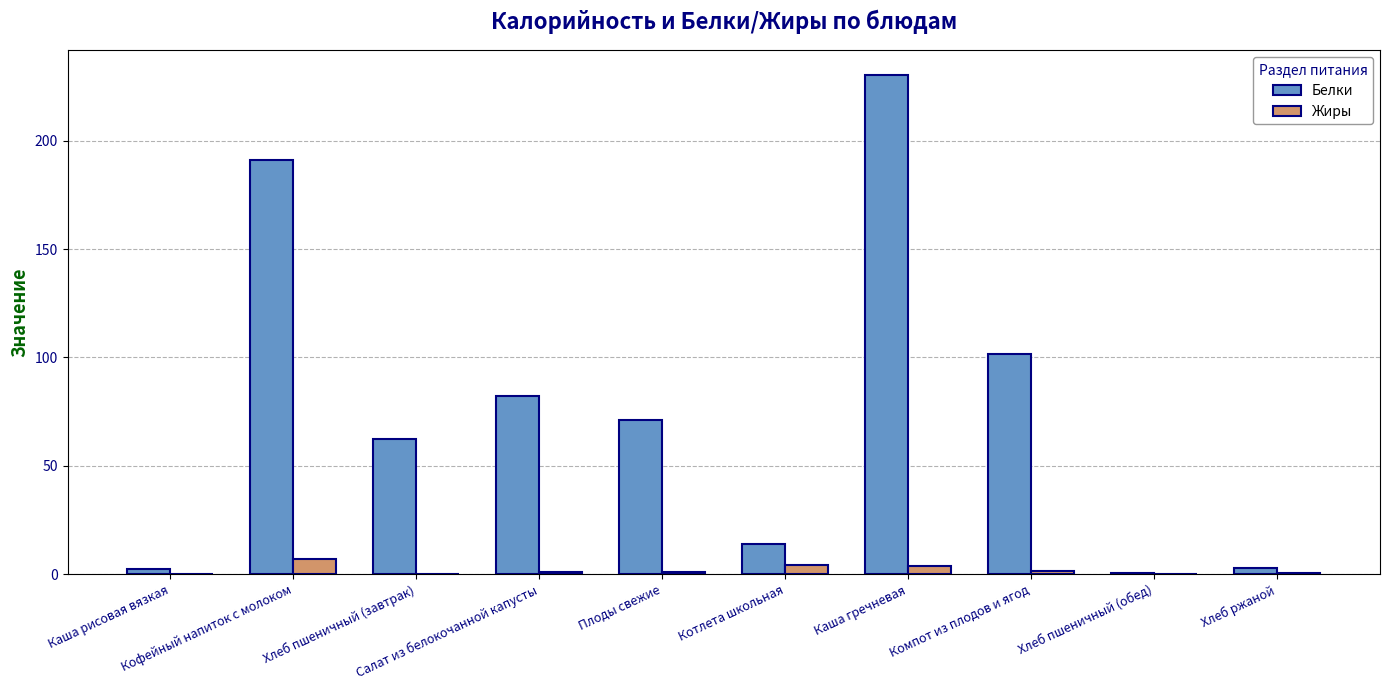

At which label is Белки closest to 115?

Компот из плодов и ягод